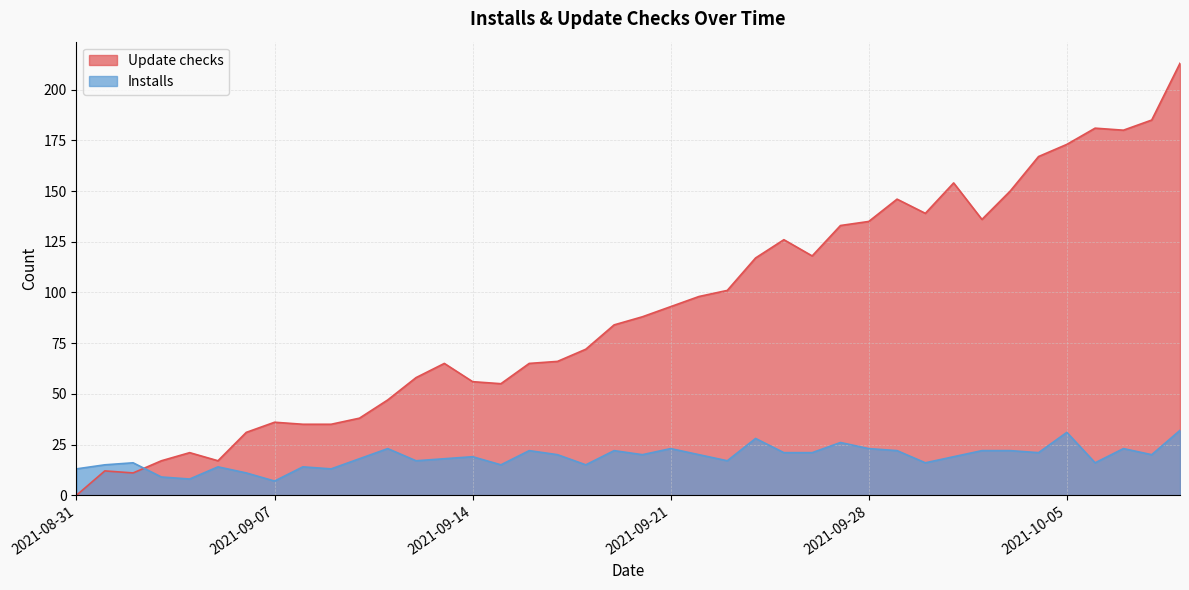

How many lines are shown in the chart?

2